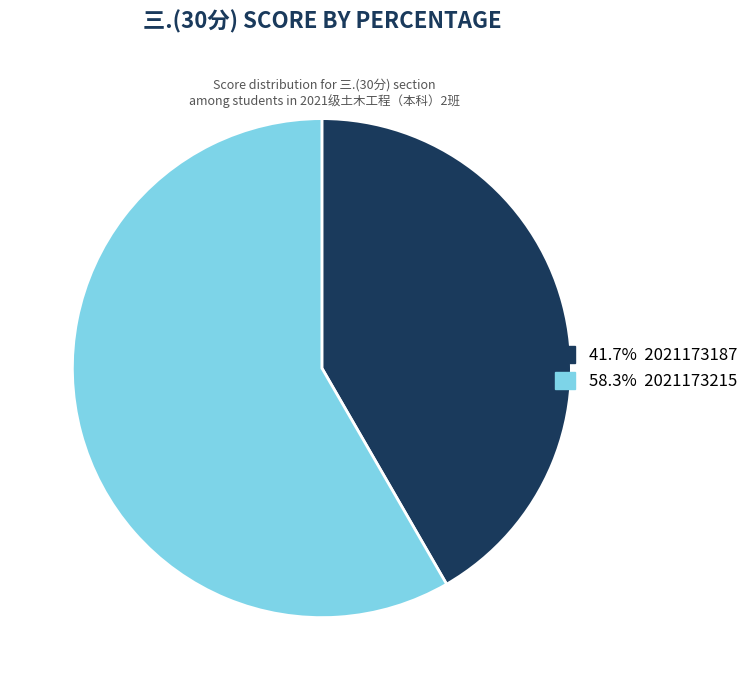

Does any single category account for the majority?

Yes